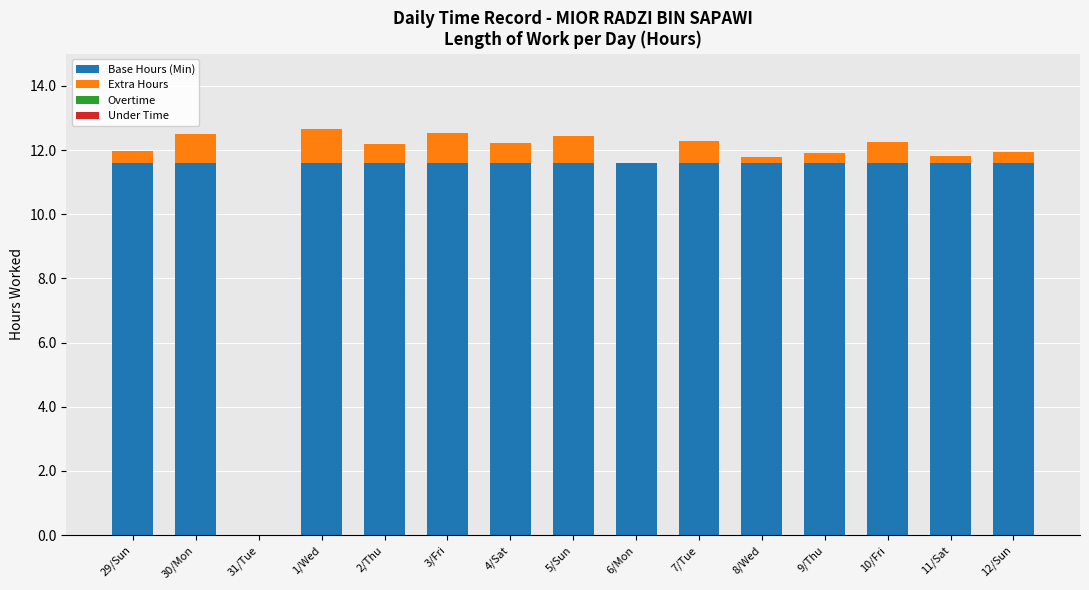

Are the bars grouped side by side (vs. stacked)?

No